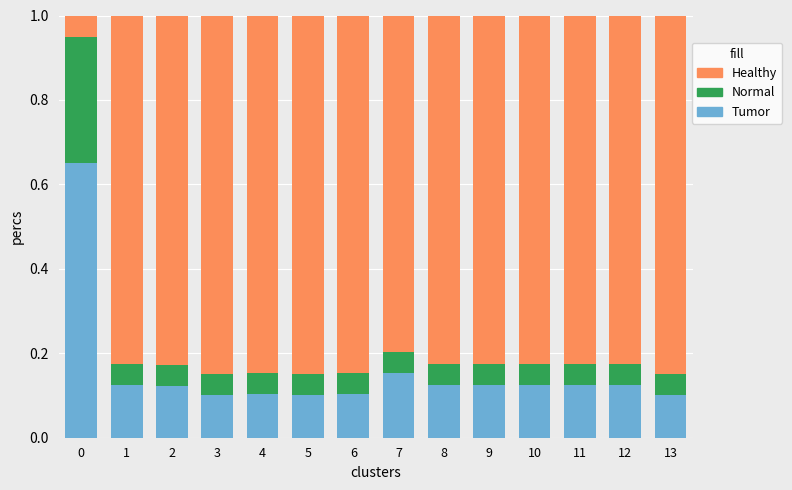

Does the chart contain stacked bars?

Yes